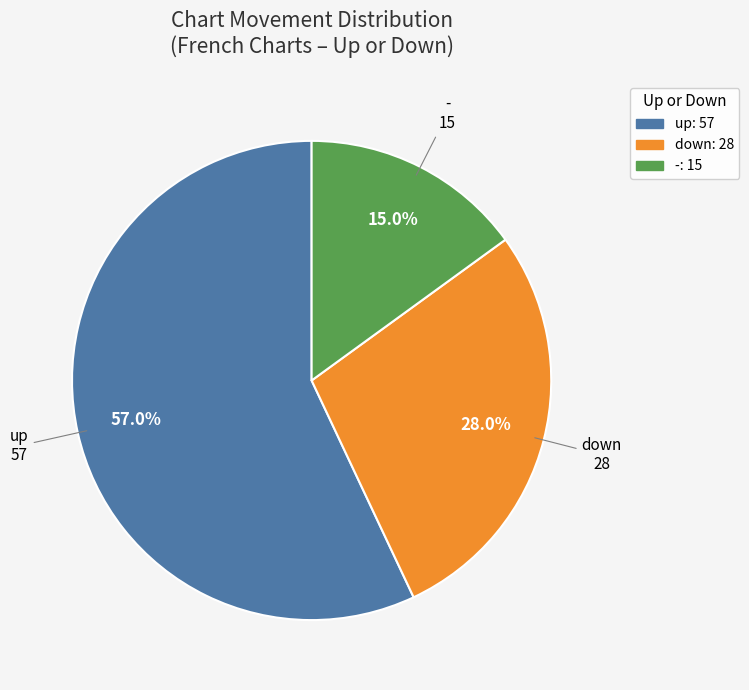

To the nearest percent, what portion does up represent?

57%